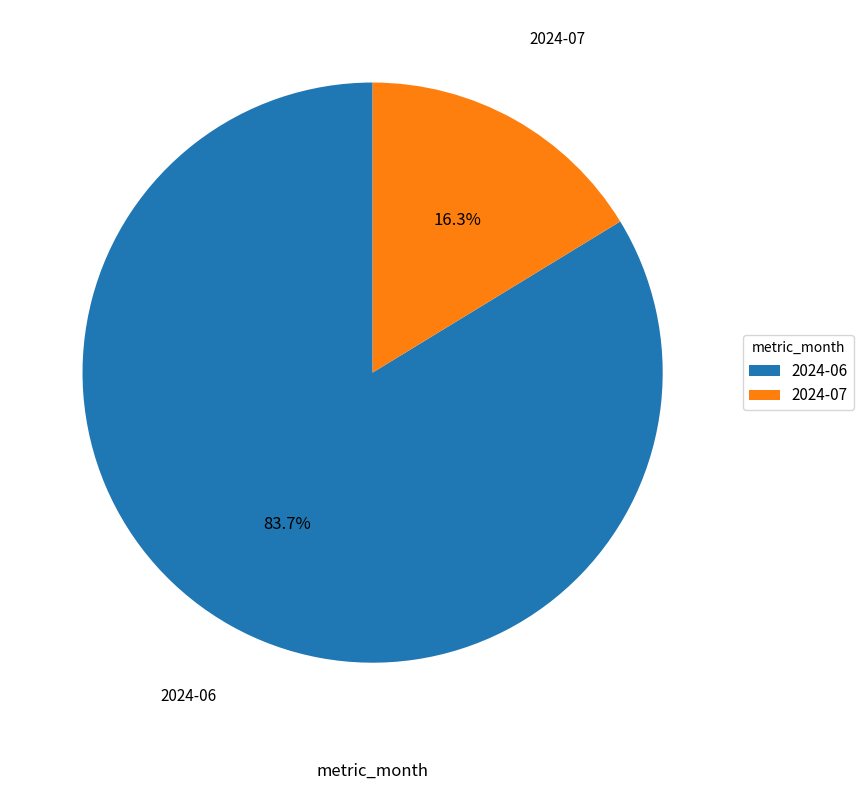

Is there a majority slice in this chart?

Yes